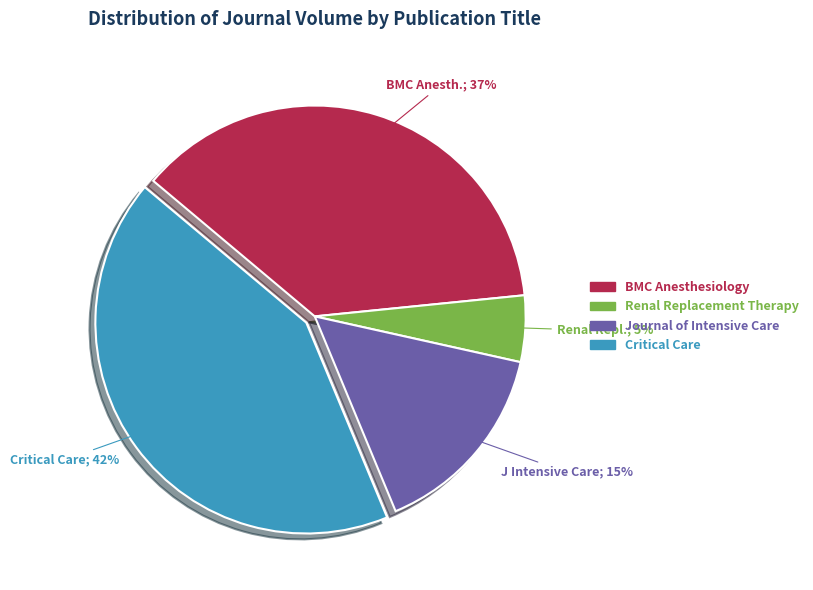

To the nearest percent, what percentage of the pie is Critical Care?

42%